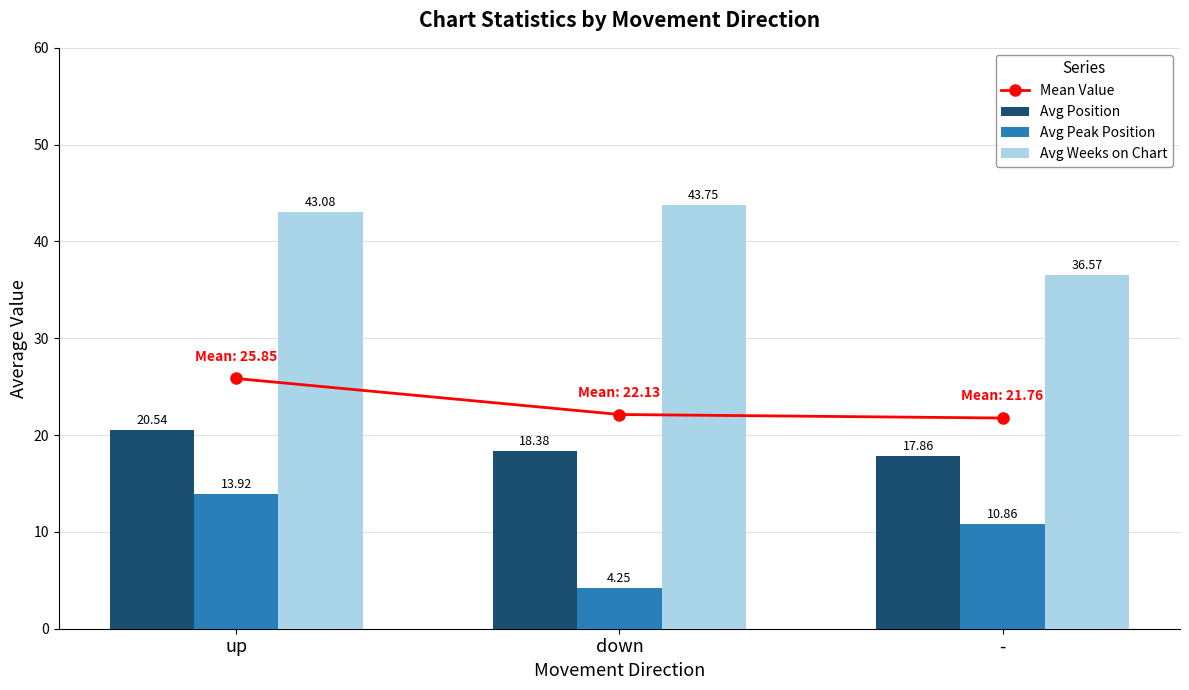

Reading right to left, extract all data points from this chart.

Mean Value: 21.8	22.1	25.8
Avg Position: 17.9	18.4	20.5
Avg Peak Position: 10.9	4.2	13.9
Avg Weeks on Chart: 36.6	43.8	43.1